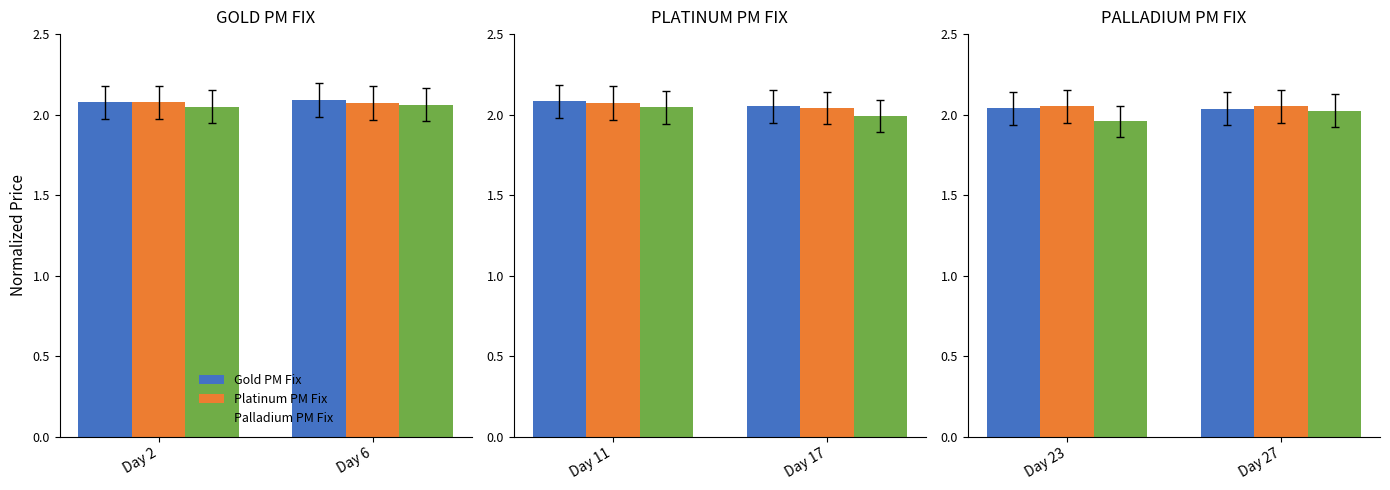

Is it true that Palladium PM Fix equals 2.0 at Day 23?

True